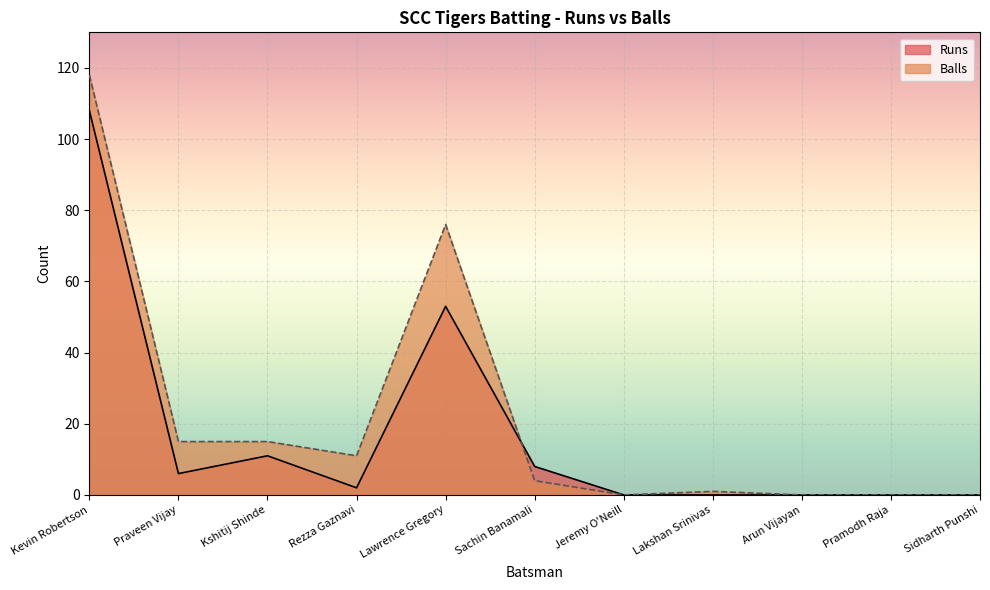

How many values in Runs are above zero?

6